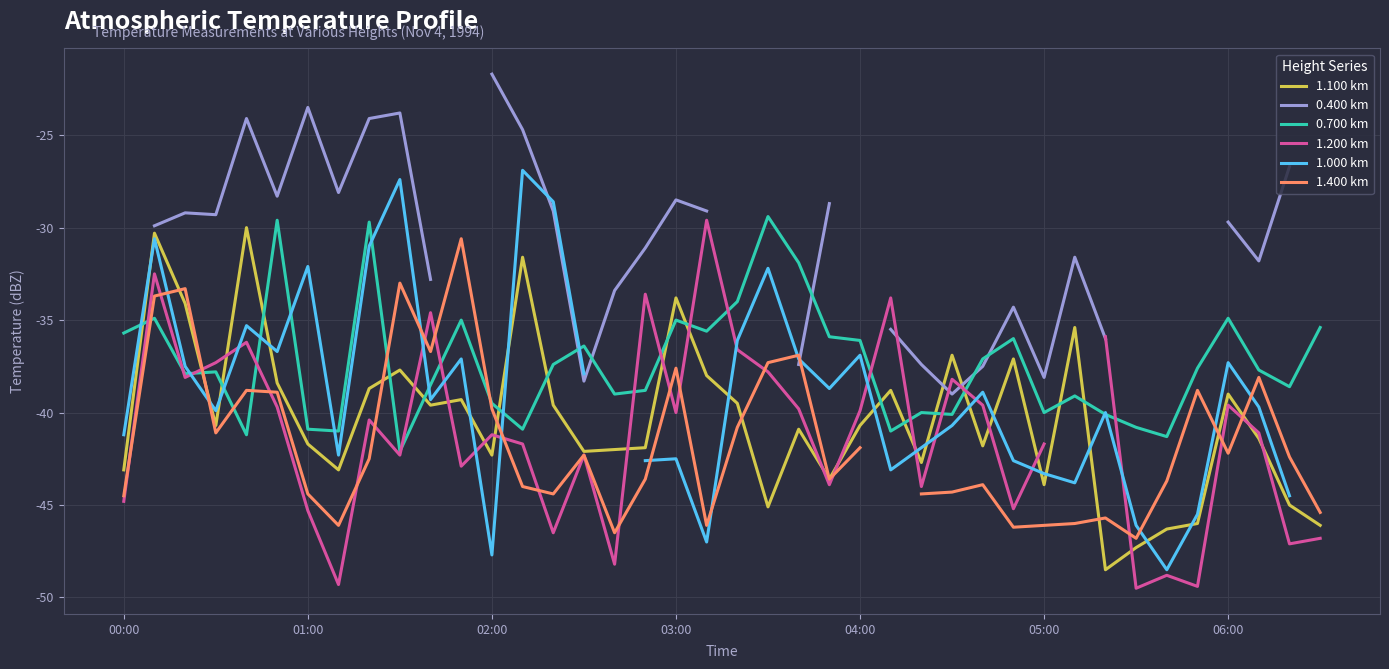

What value does the 1.200 km series have at 22?

-39.8